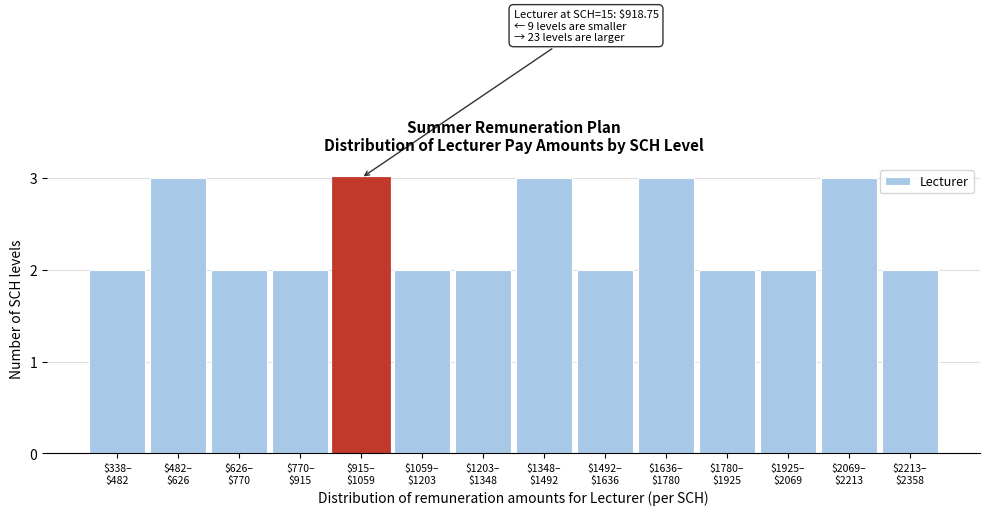

Reading right to left, extract all data points from this chart.

2	3	2	2	3	2	3	2	2	3	2	2	3	2